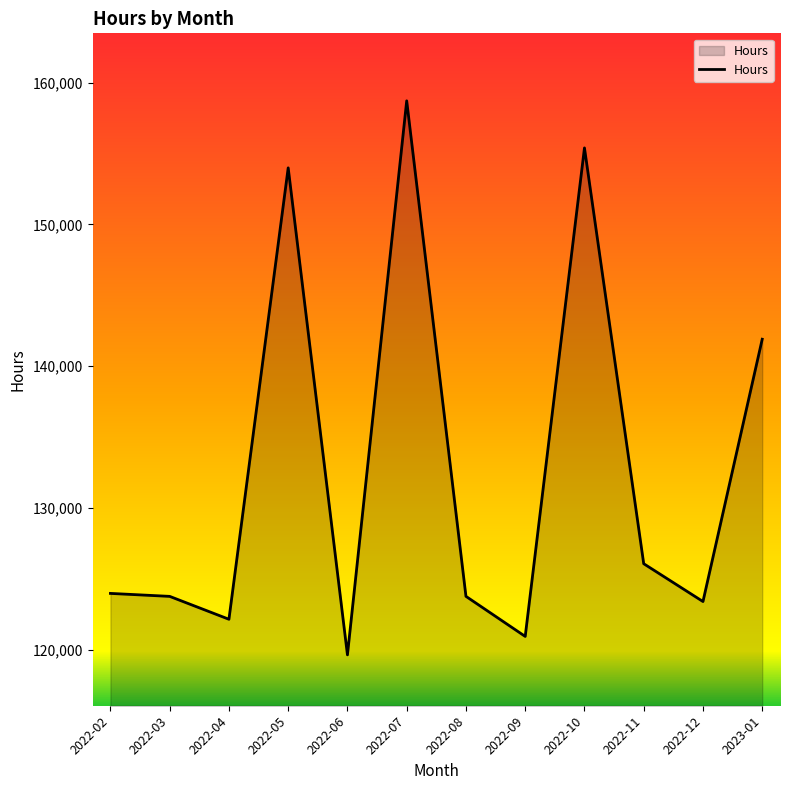

Which has a higher value, 2022-12 or 2022-06?

2022-12